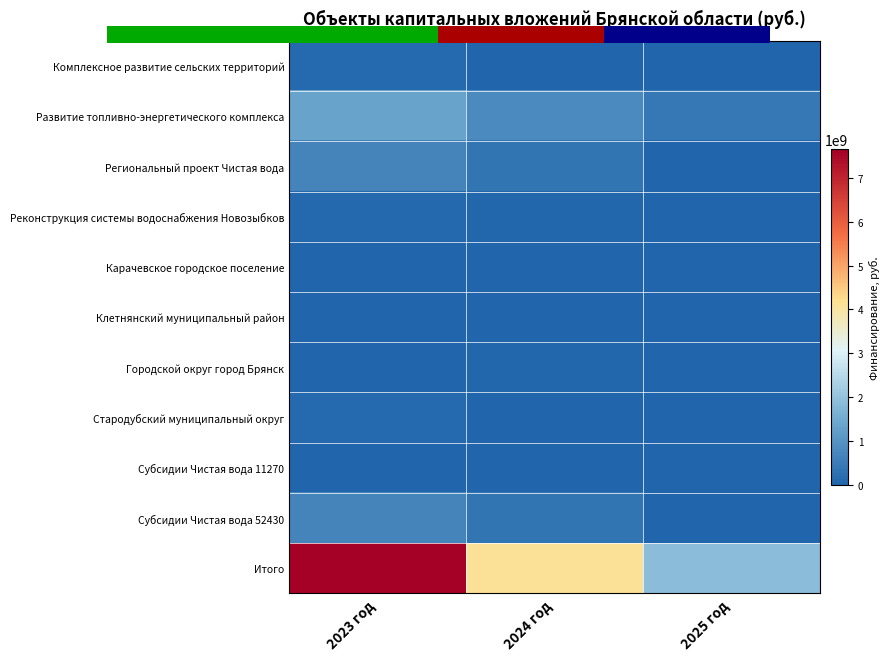

Which series has the largest total across all categories?

Итого